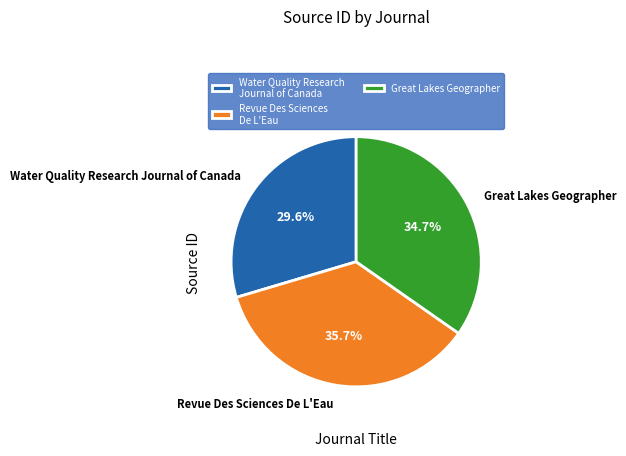

To the nearest percent, what is the difference between the largest and smallest slice percentages?

6%